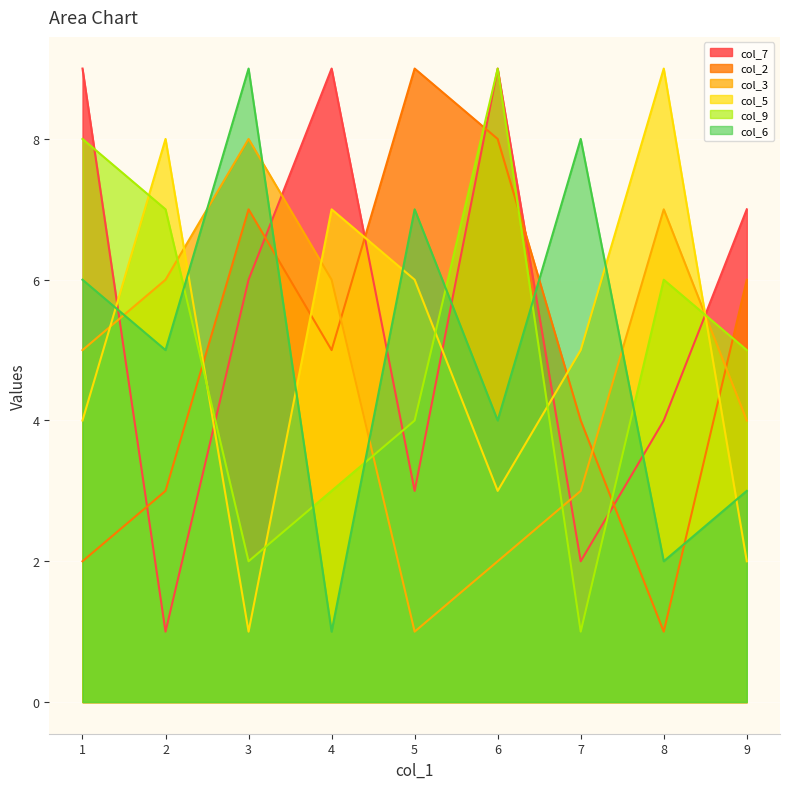

How many lines are shown in the chart?

6